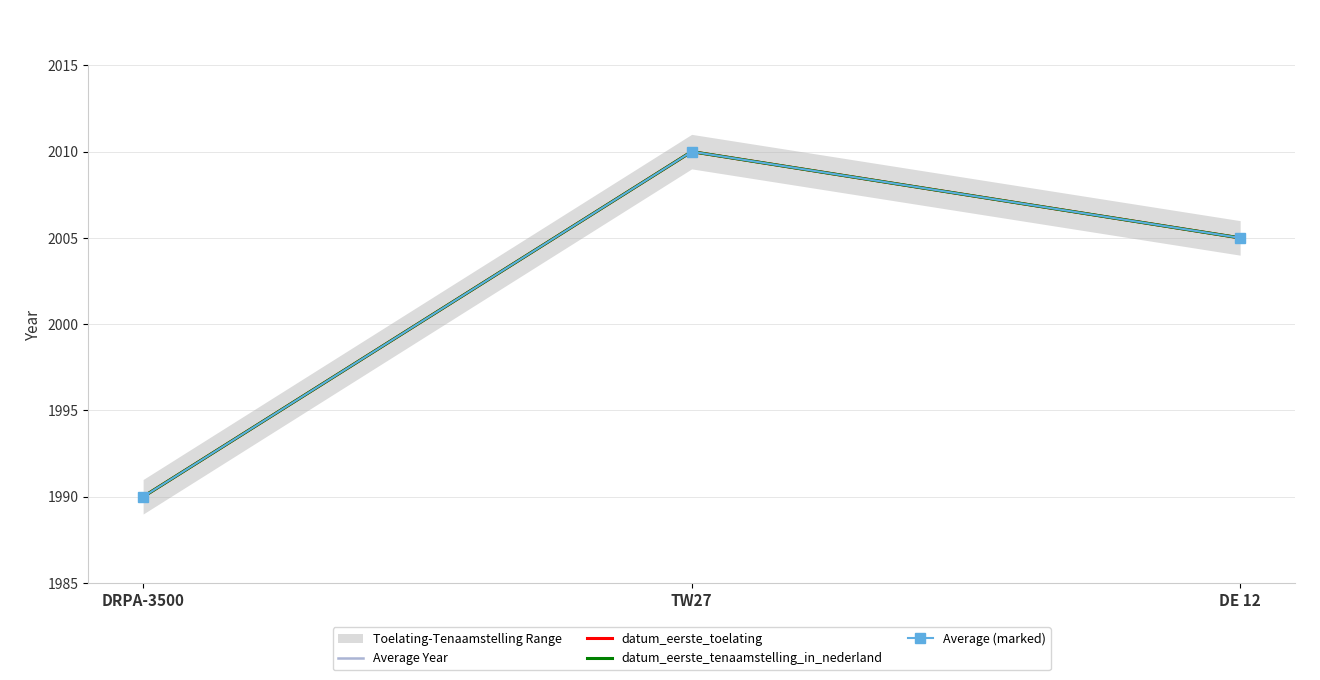

What is the label of the 3rd point from the right?

DRPA-3500